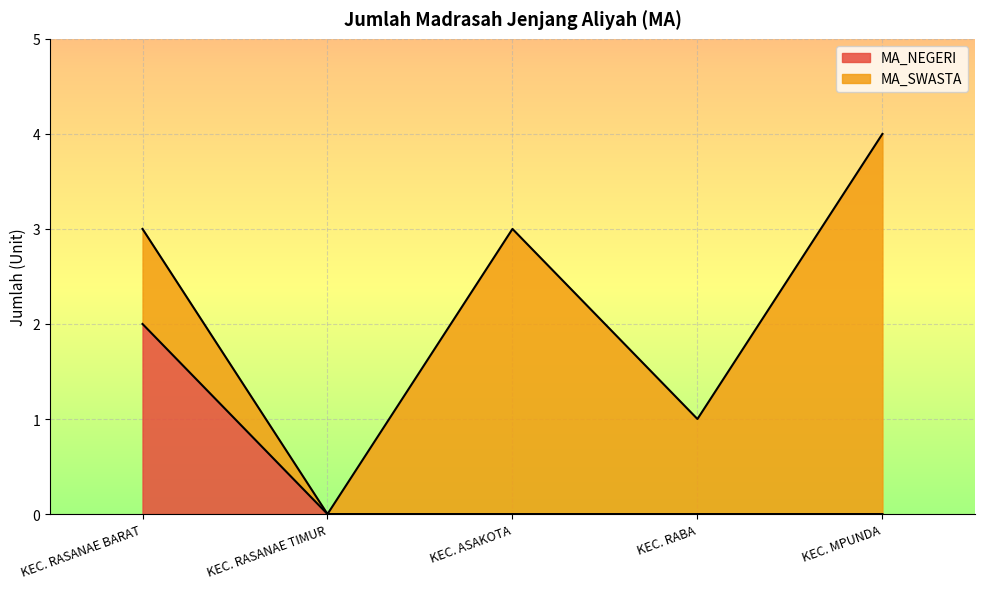

List the labels in order of value, largest first.

KEC. RASANAE BARAT, KEC. RASANAE TIMUR, KEC. ASAKOTA, KEC. RABA, KEC. MPUNDA